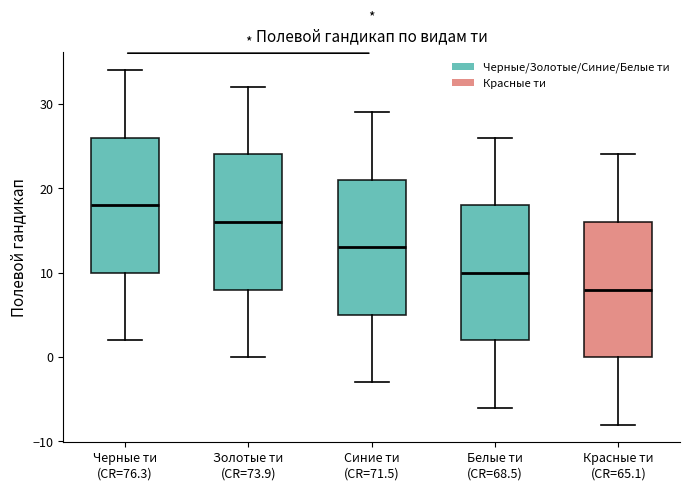

Reading left to right, transcribe this box plot: for each box, give where its median line is, the range the box spans, and where its two whiskers end, as read against the y-axis. The values are not printed on the chart, so give them approximately, as read against the axis.

Черные ти (CR=76.3): median 18, box 10 to 26, whiskers 2 to 34
Золотые ти (CR=73.9): median 16, box 8 to 24, whiskers 0 to 32
Синие ти (CR=71.5): median 13, box 5 to 21, whiskers -3 to 29
Белые ти (CR=68.5): median 10, box 2 to 18, whiskers -6 to 26
Красные ти (CR=65.1): median 8, box 0 to 16, whiskers -8 to 24